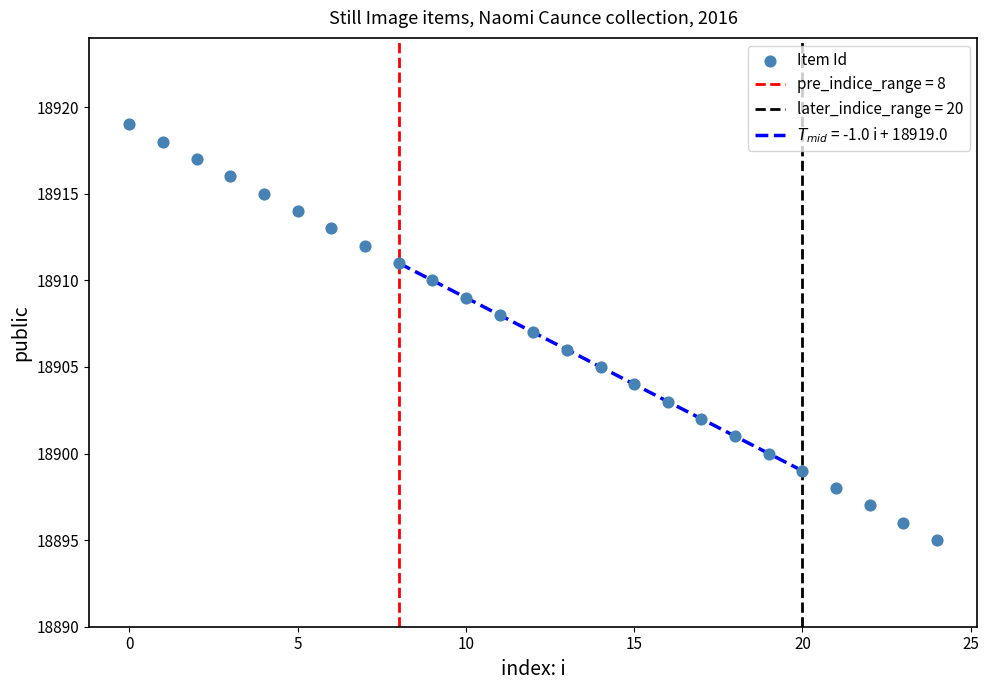

What is the range of Y values (max minus min)?

24